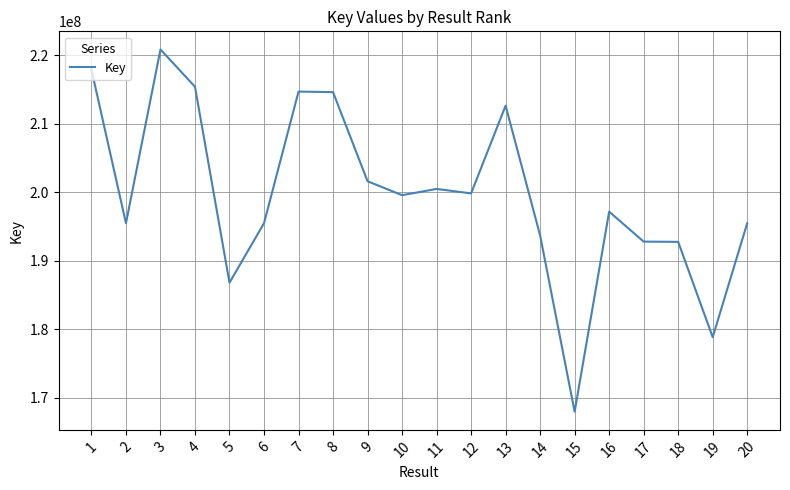

The chart shows a value of 195486174 at 20. True or false?

True